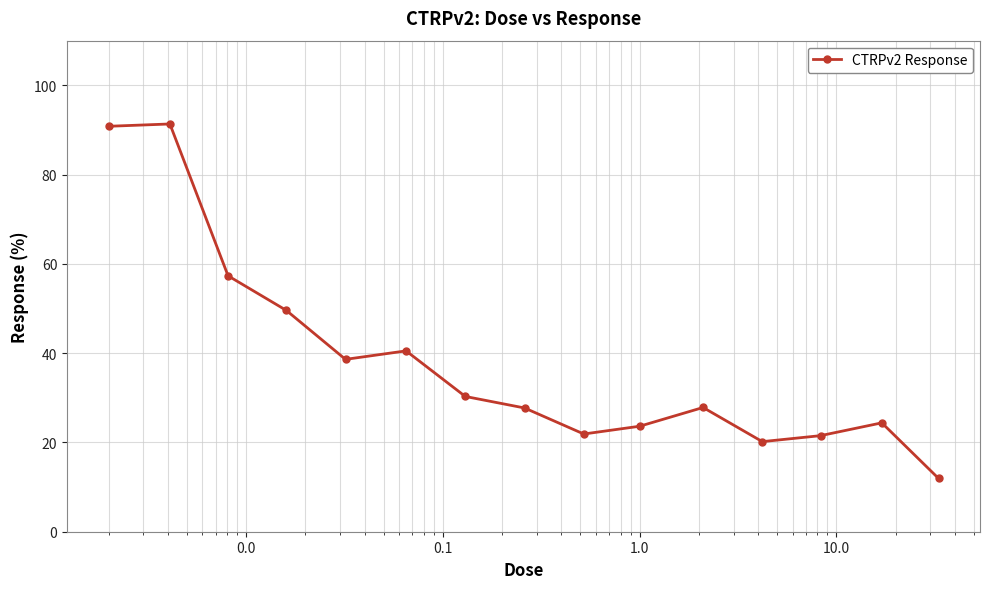

What is the greatest value displayed?

91.3